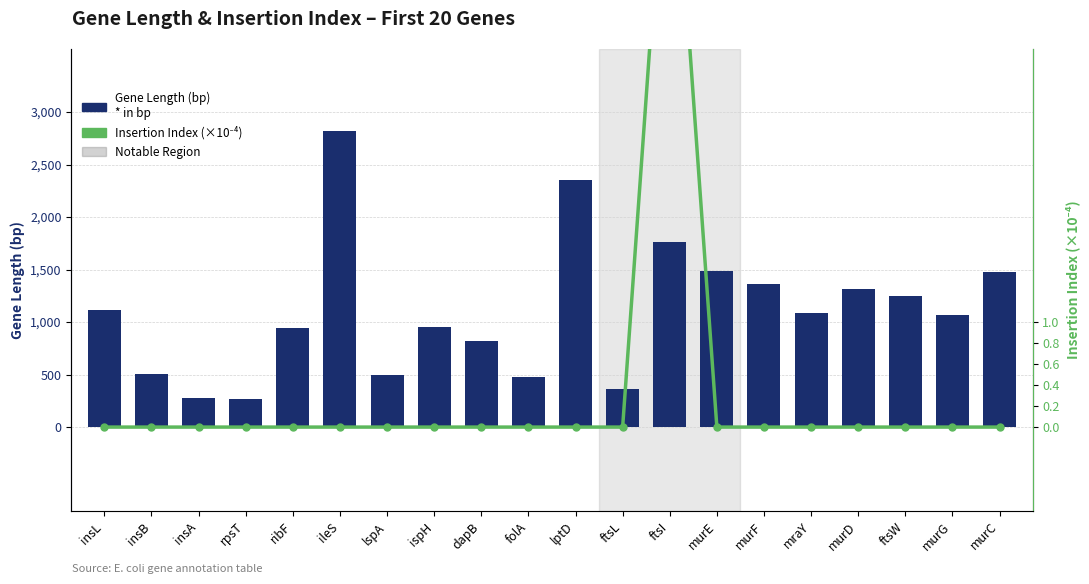

The Gene Length (bp) series shows 271.3 at insL. True or false?

False